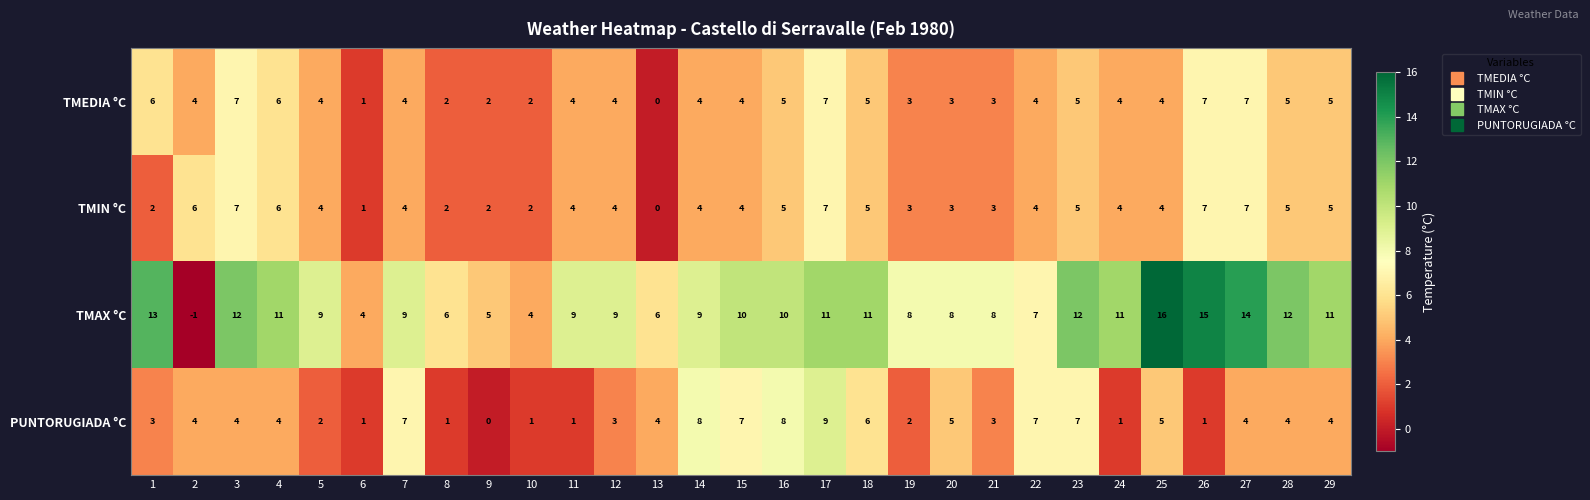

At how many categories does at least one series exceed 1?

29